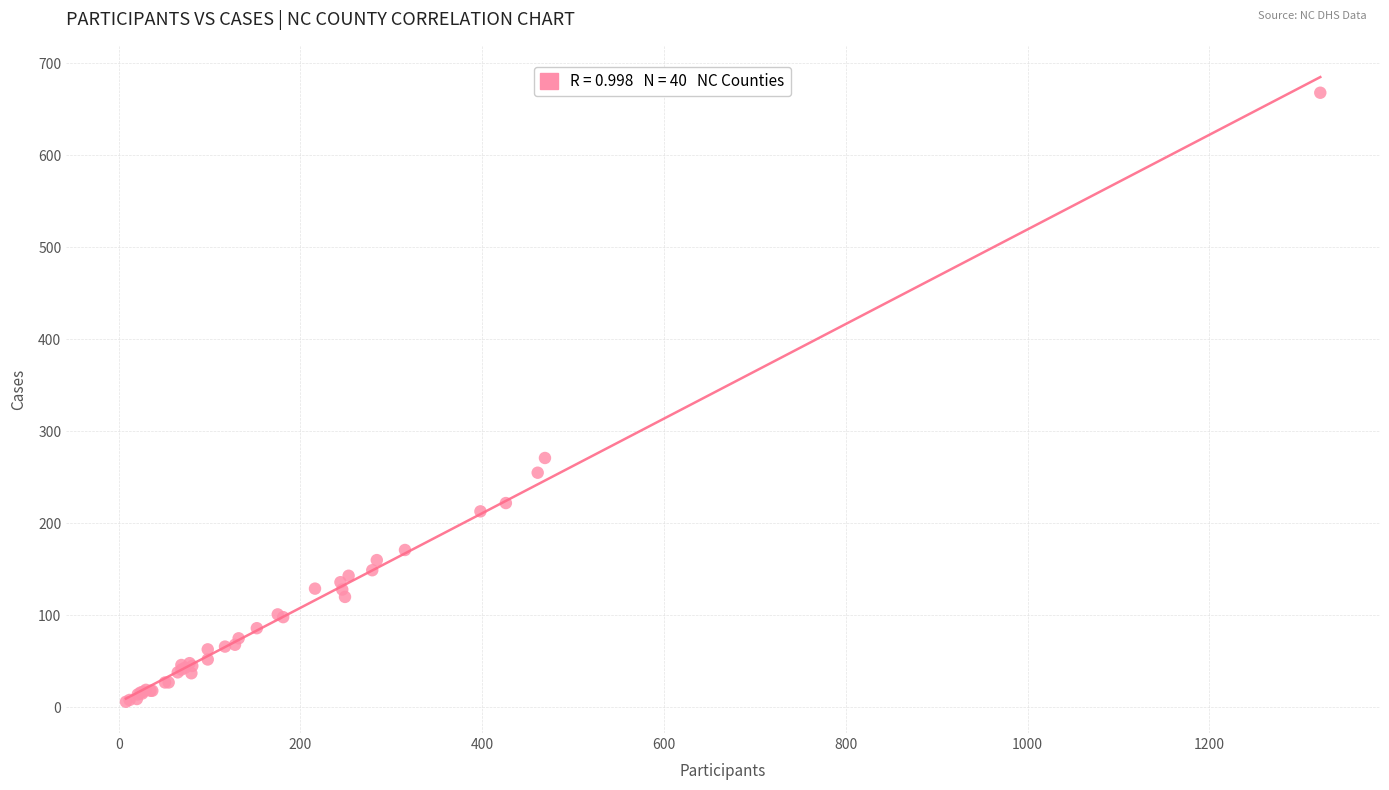

What Y value in the scatter plot is closest to 337?

271